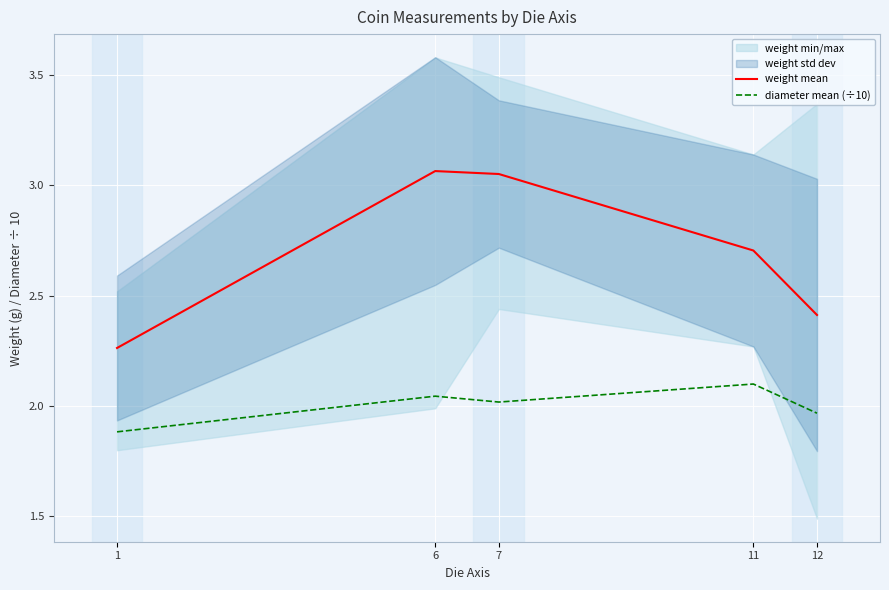

True or false: diameter mean (÷10) and weight mean cross at least once.

False